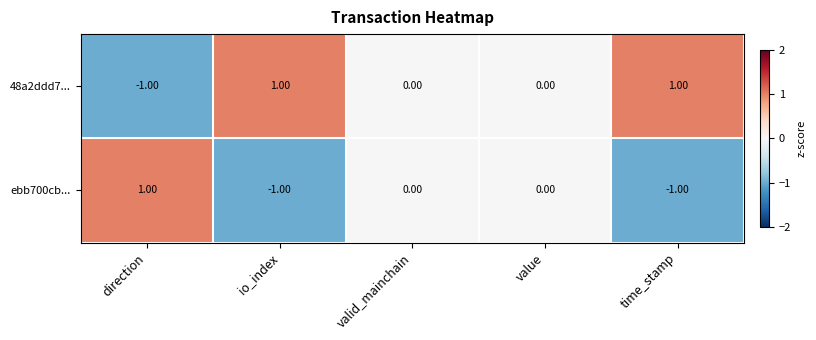

What is the greatest value displayed?

1